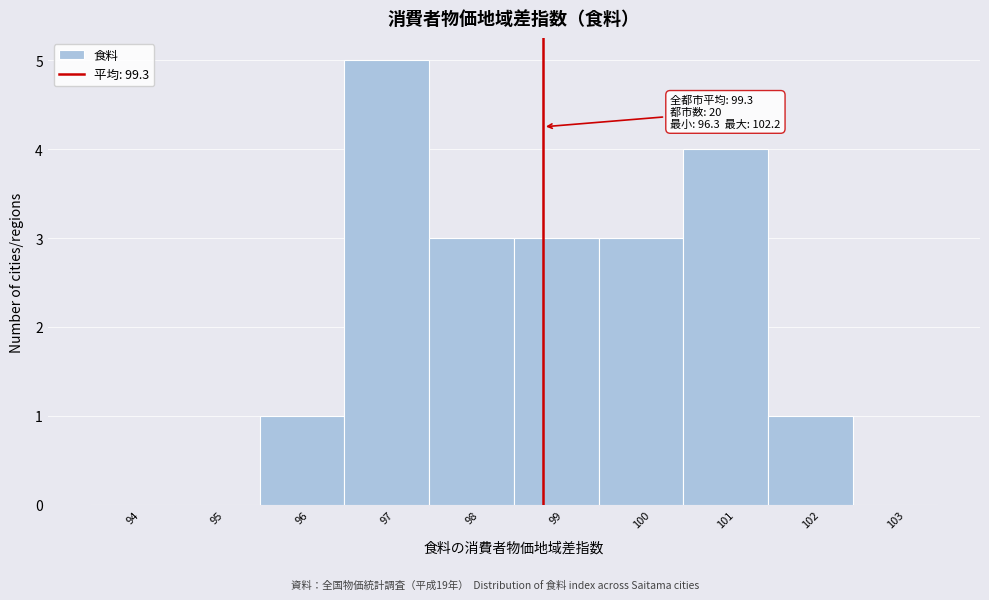

Reading left to right, list all the values displayed in this chart.

94=0	95=0	96=1	97=5	98=3	99=3	100=3	101=4	102=1	103=0